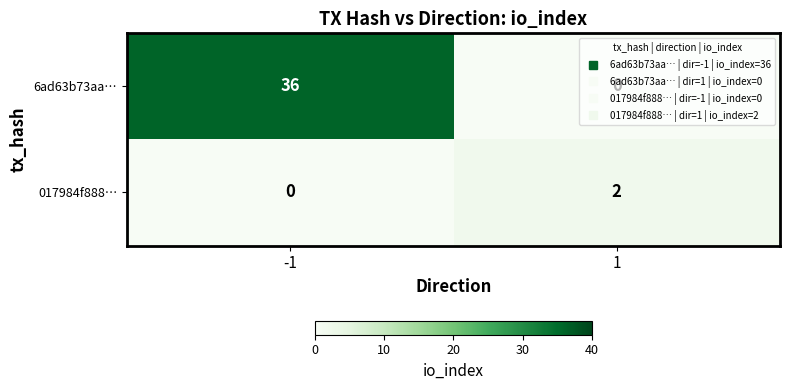

True or false: 6ad63b73aa… has a value of 21 at 1.

False